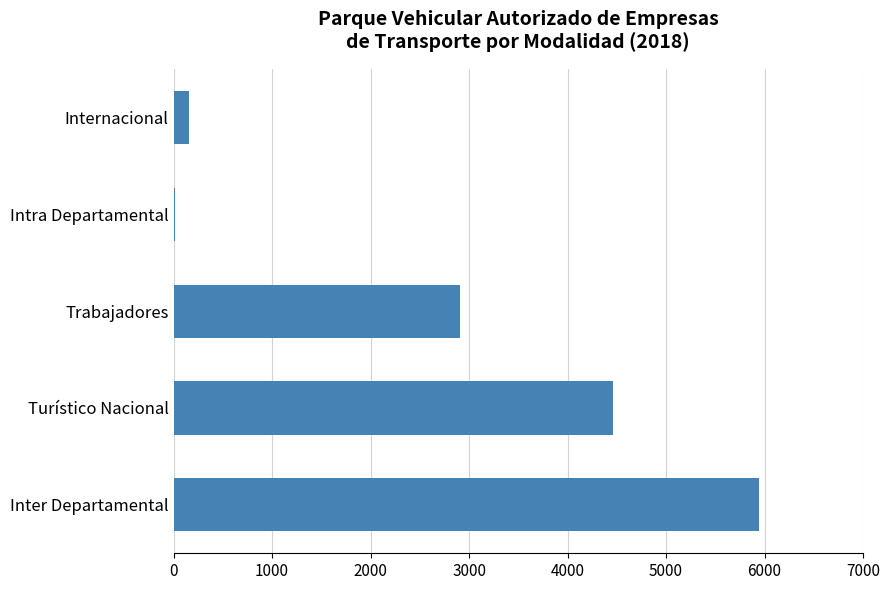

What is the sum of all values?

13493